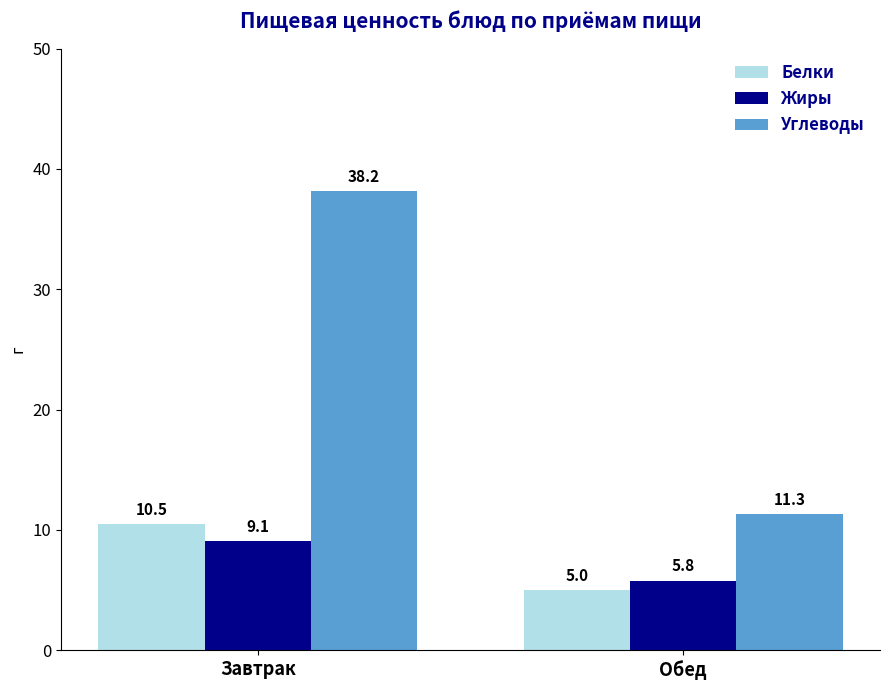

What is the approximate value of Белки at Завтрак?

10.5